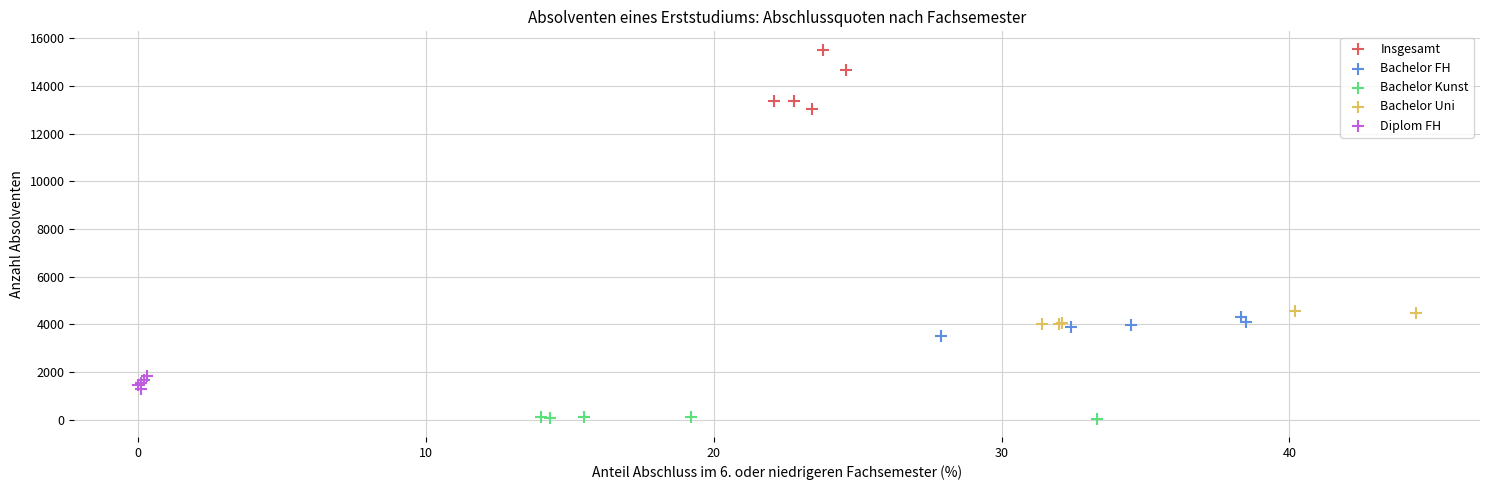

What are all the series names shown in the legend?

Insgesamt, Bachelor FH, Bachelor Kunst, Bachelor Uni, Diplom FH